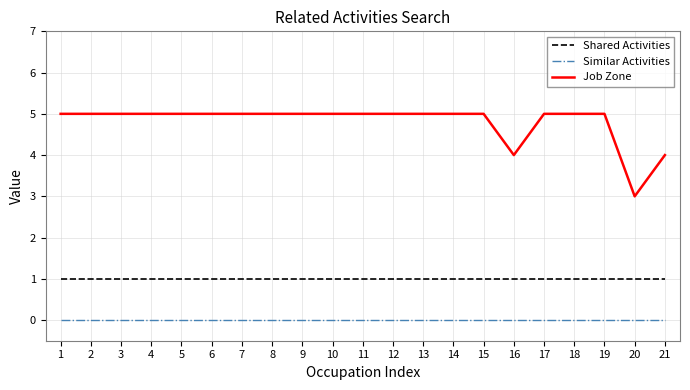

At how many categories does at least one series exceed 0?

21